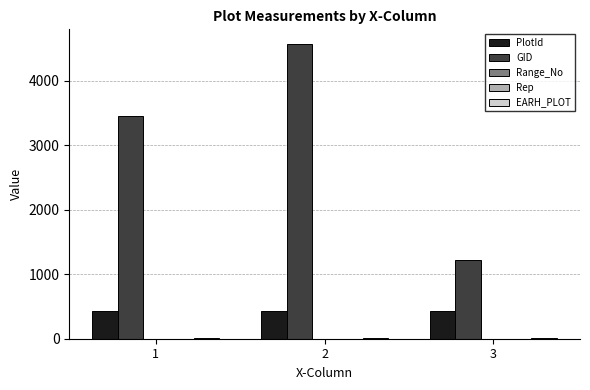

What is the maximum value shown in the chart?

4566